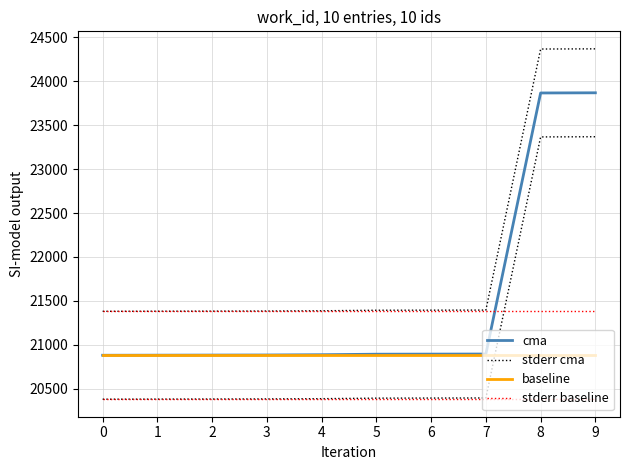

Which label corresponds to the largest value in the chart?

9